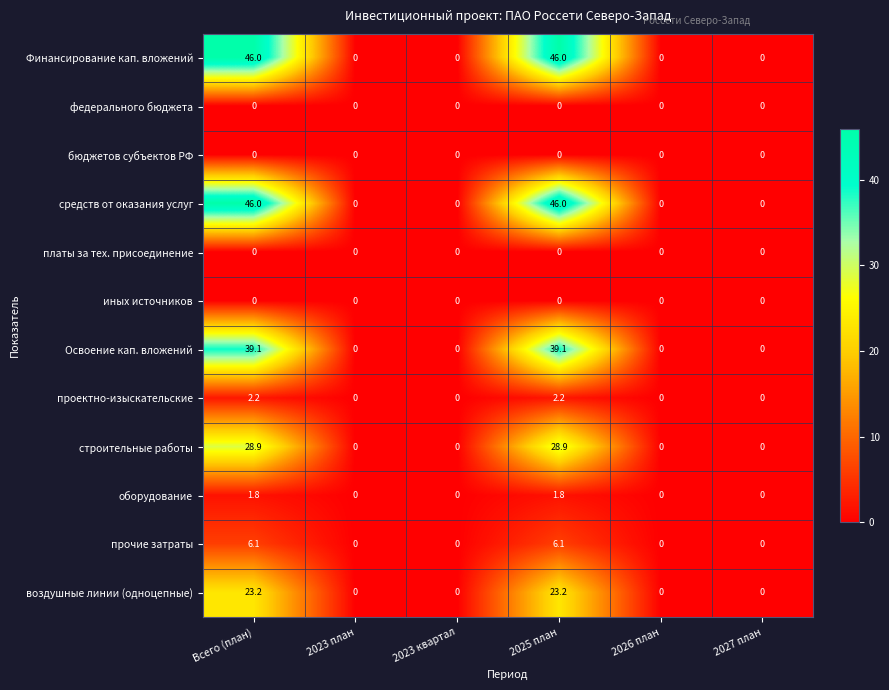

The проектно-изыскательские series shows 0.0 at 2026 план. True or false?

True